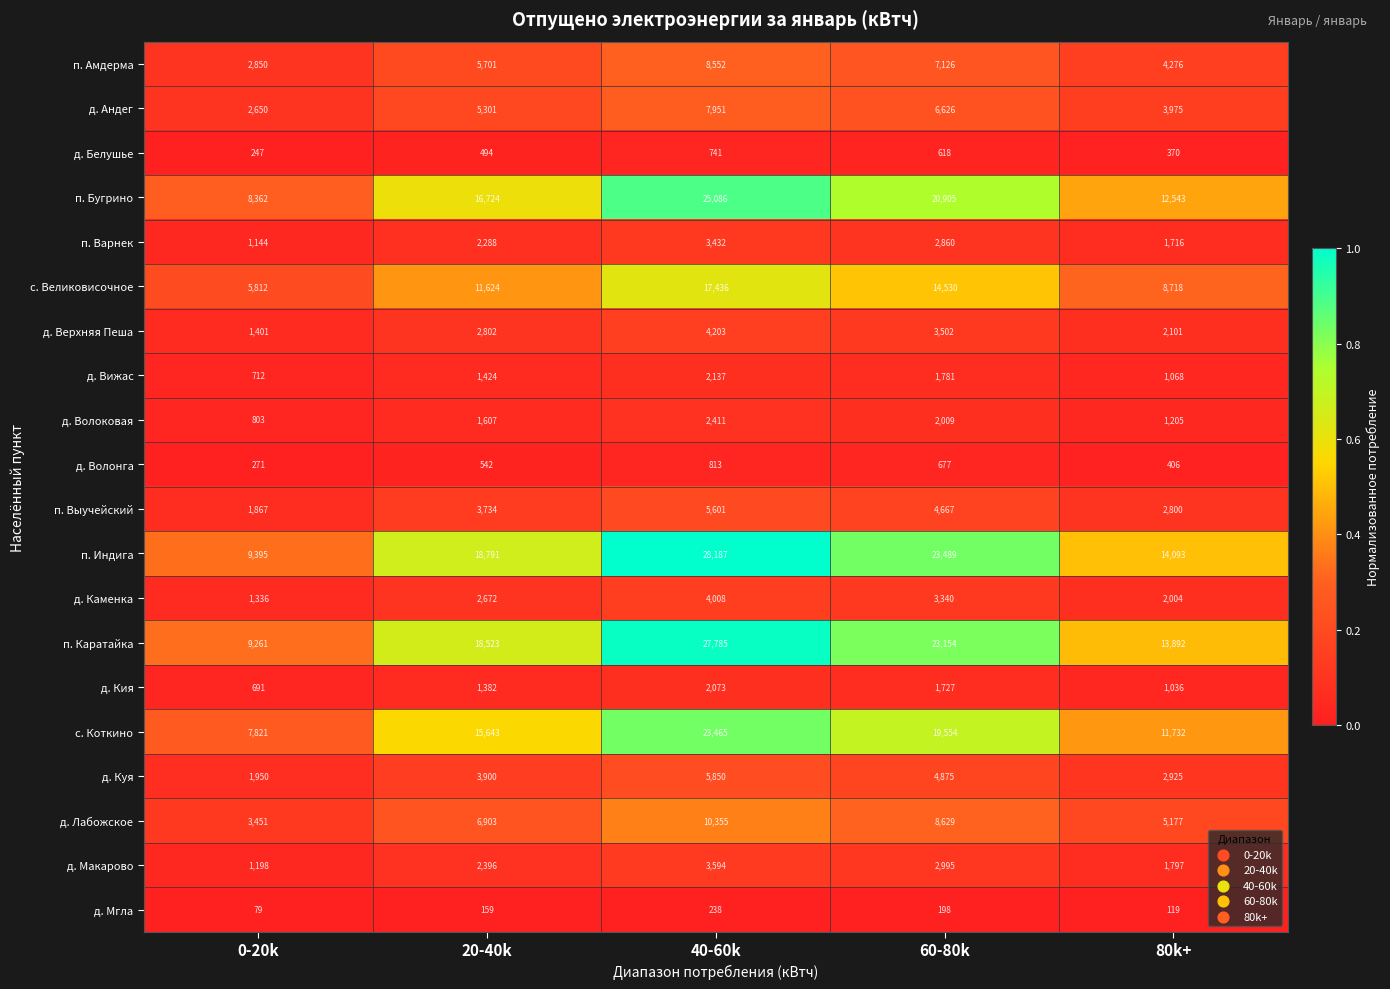

What is the lowest value of the п. Бугрино series?

8362